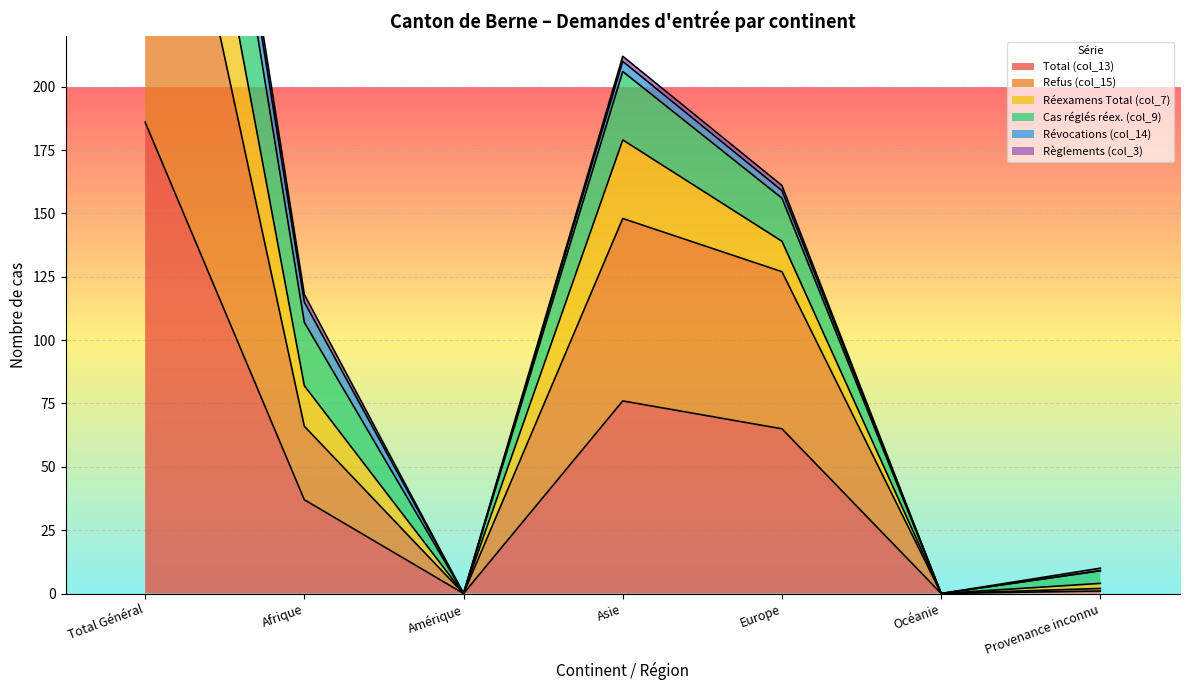

What is the highest value of the Total (col_13) series?

186